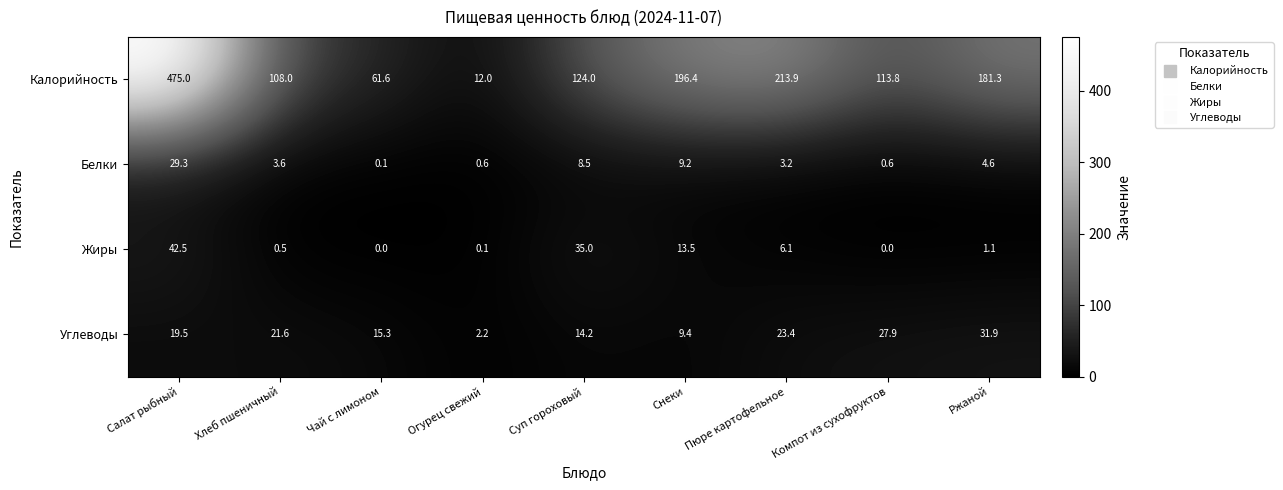

Is the value of Калорийность at Снеки greater than the value of Белки at Огурец свежий?

Yes